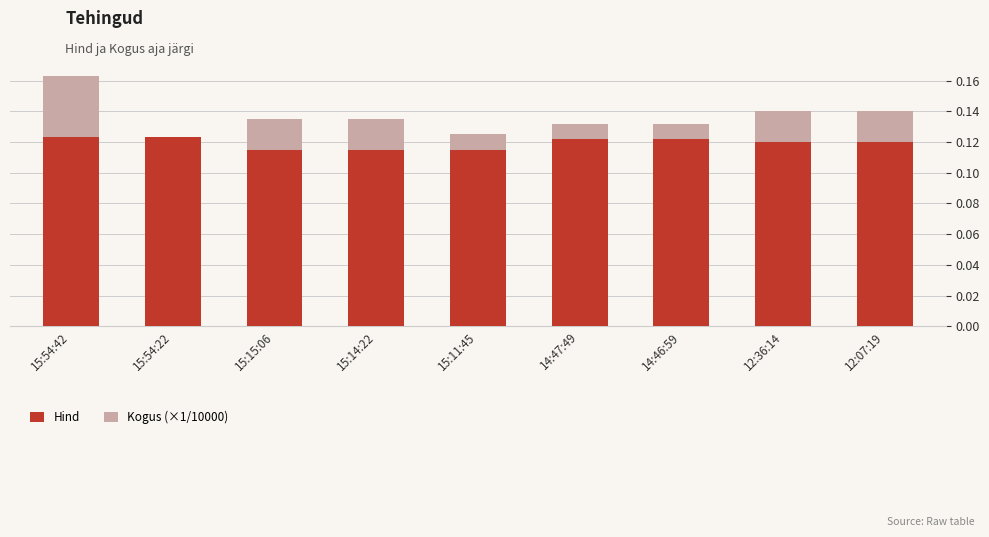

What is the sum of all Hind values?

1.1